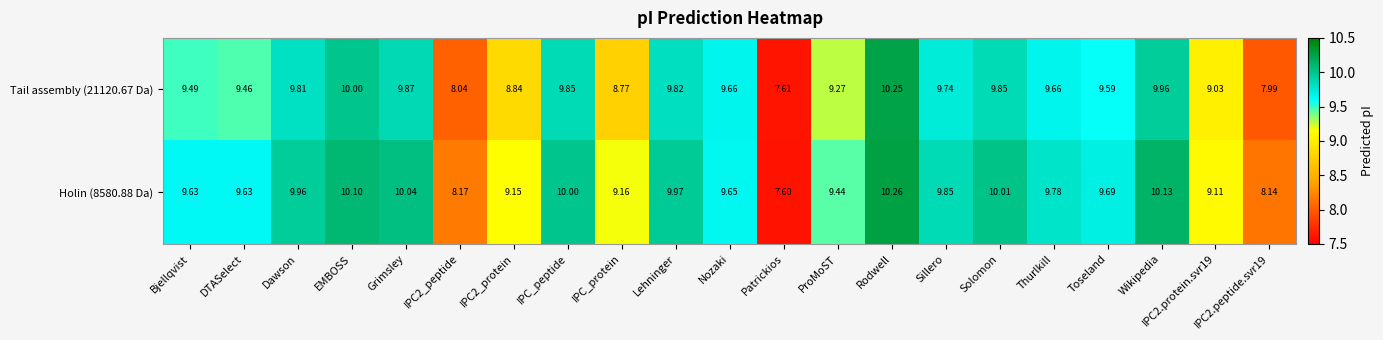

At which category does the chart reach its minimum across all series?

Patrickios